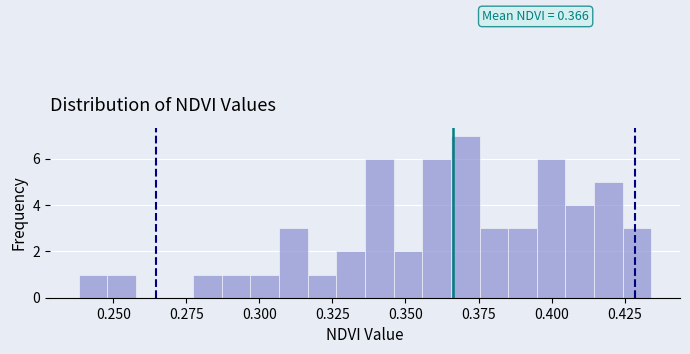

Around what value on the x-axis is the tallest bar? Give the approximate position of its centre, as read against the axis.

0.370